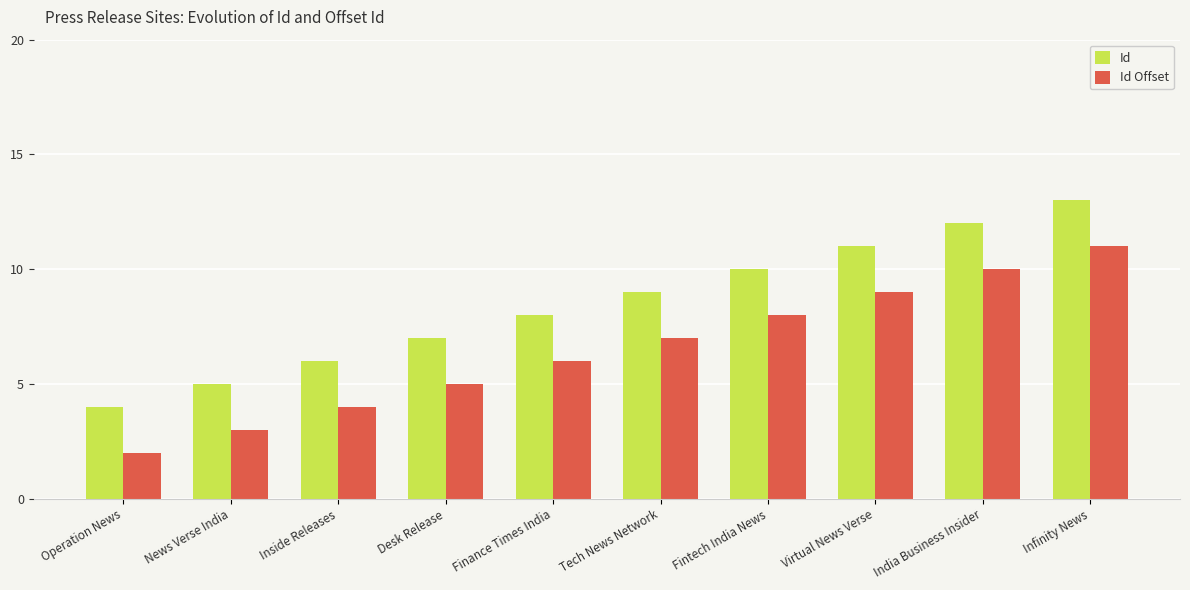

At which category is the sum across all series the highest?

Infinity News